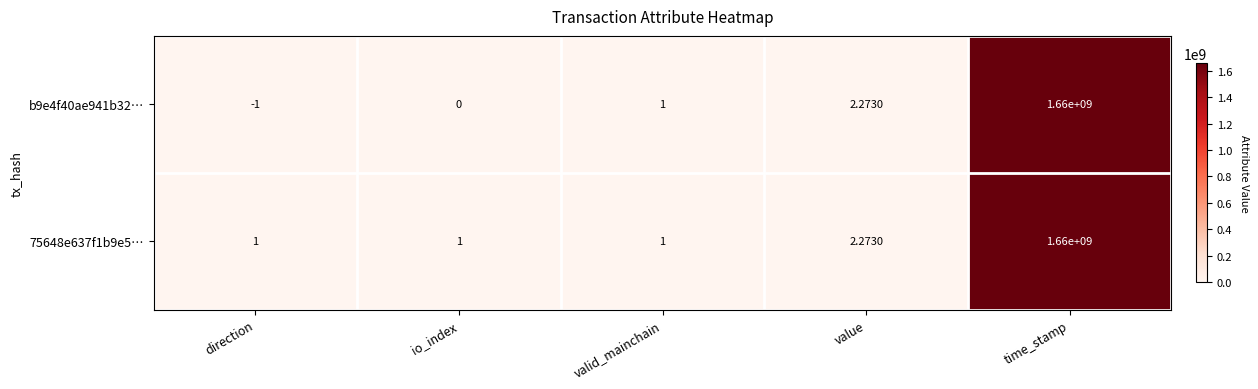

List the labels in order of b9e4f40ae941b32… value, smallest first.

direction, io_index, valid_mainchain, value, time_stamp